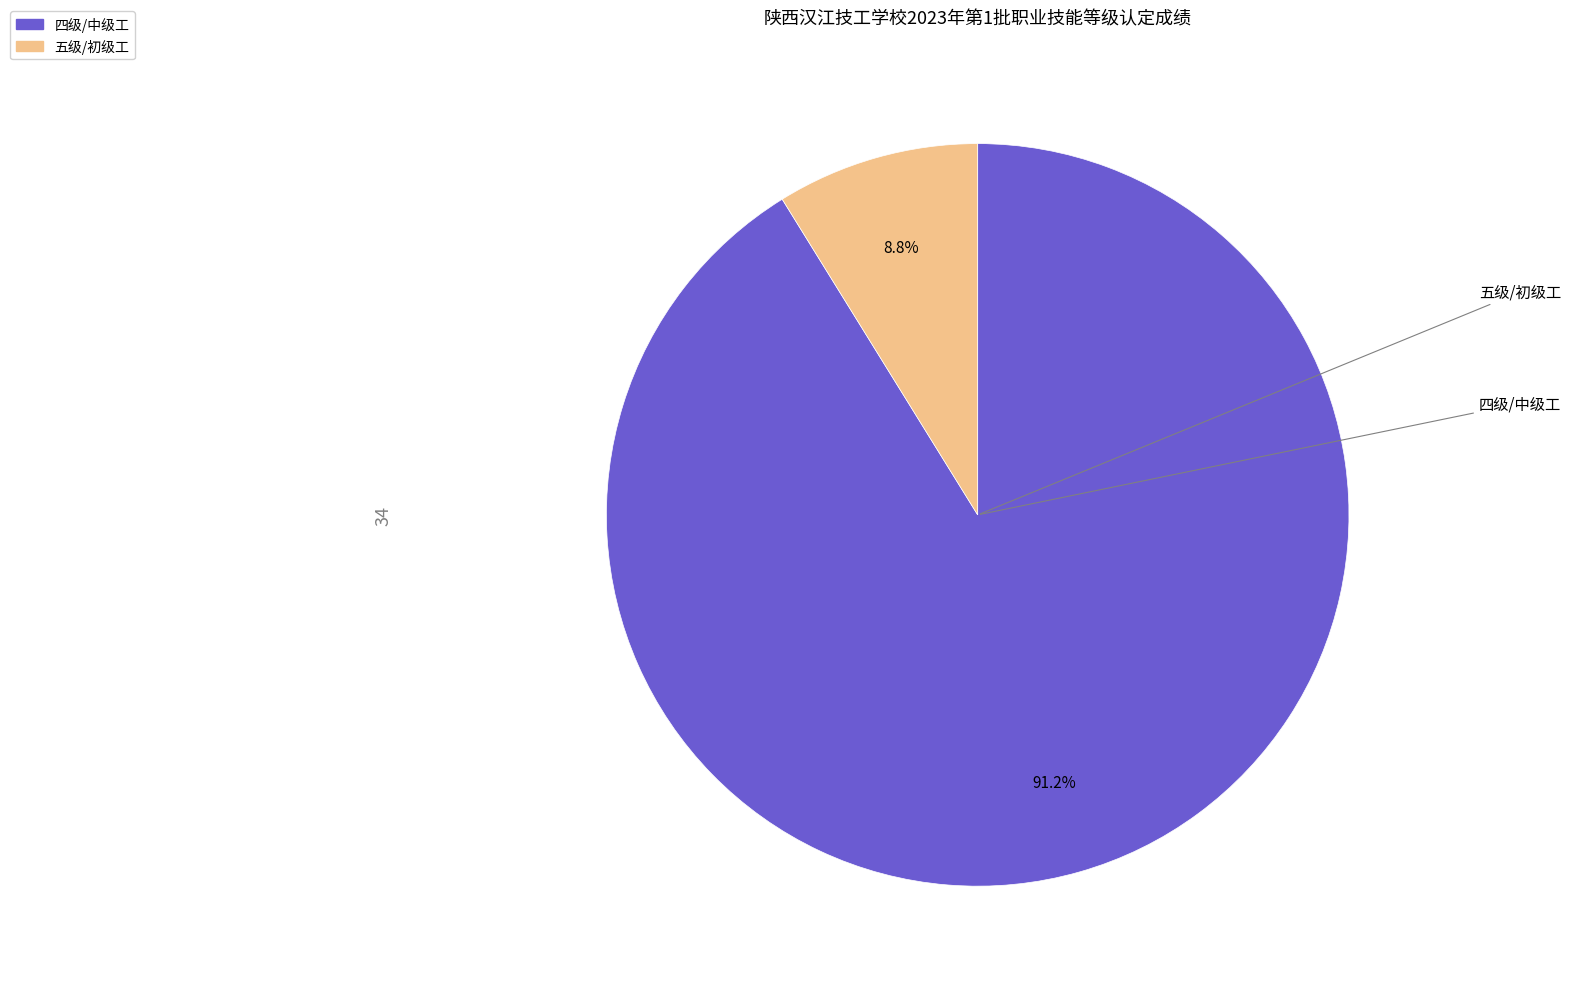

What is the smallest slice in the pie chart?

五级/初级工